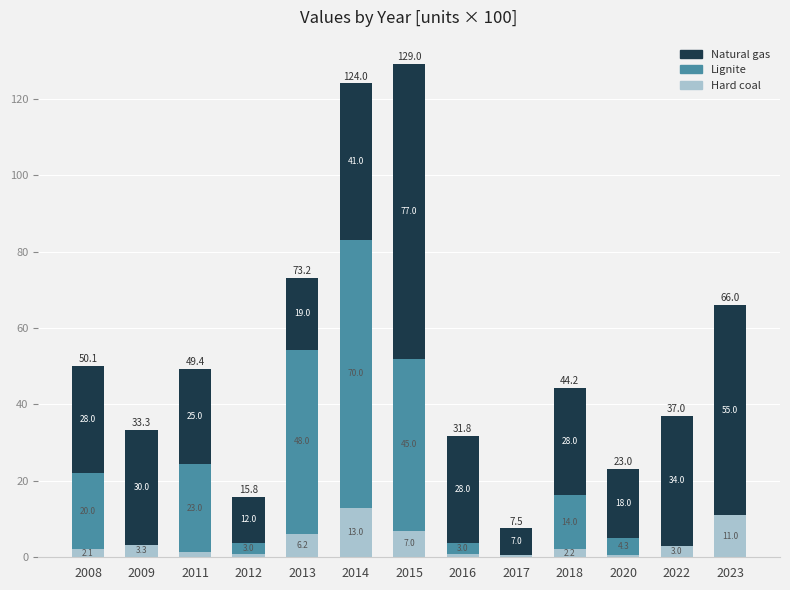

At which label does Hard coal reach its peak?

2014